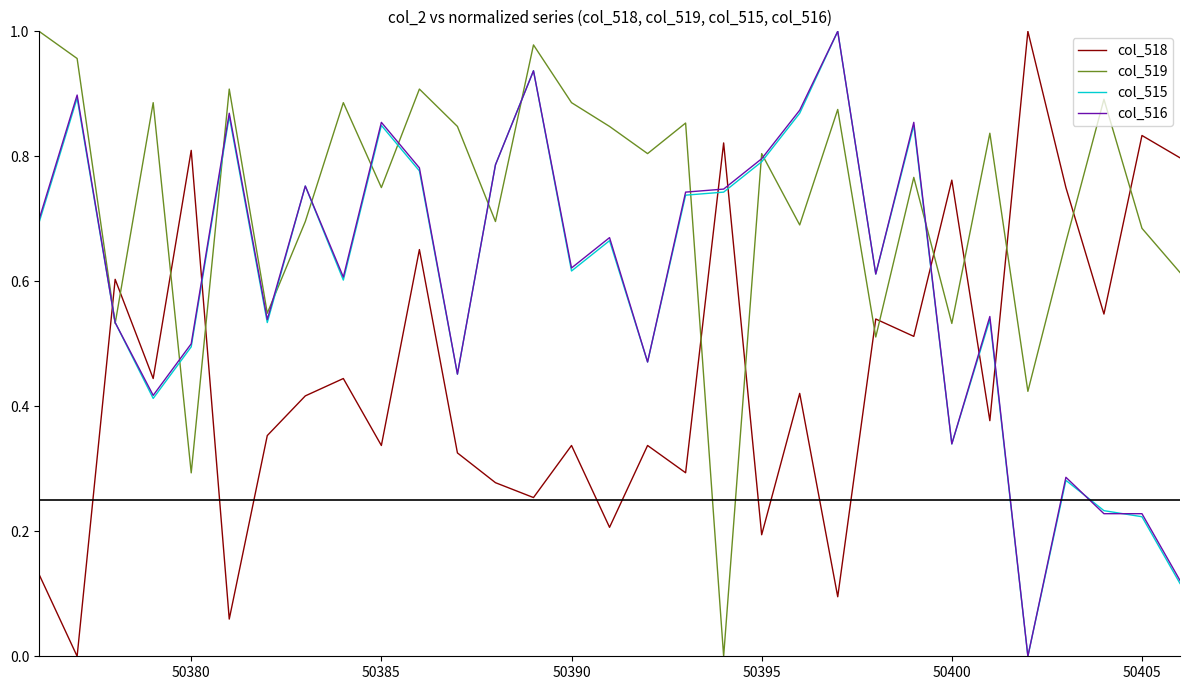

After their last crossing, which series has the higher values: col_516 or col_515?

col_516